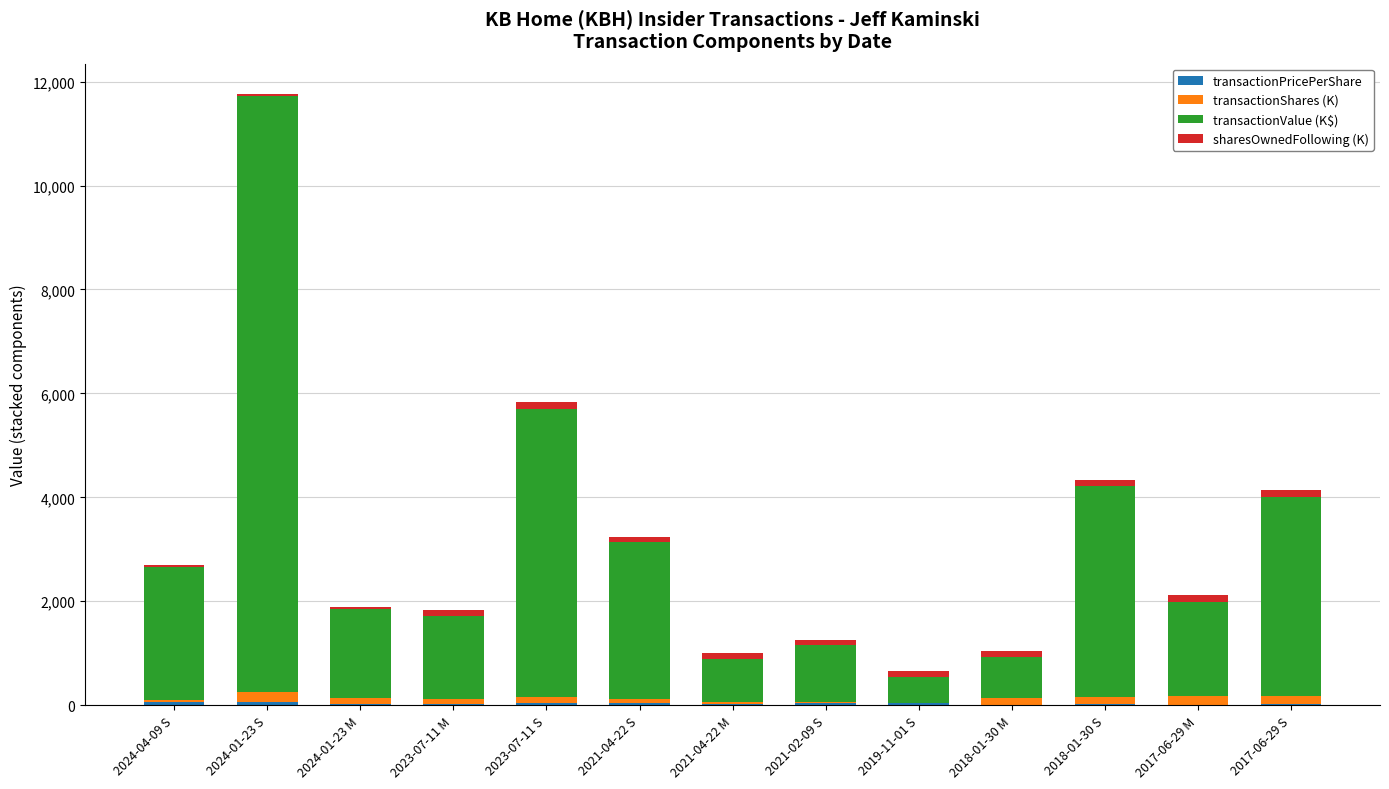

At how many categories does at least one series exceed 5598?

1